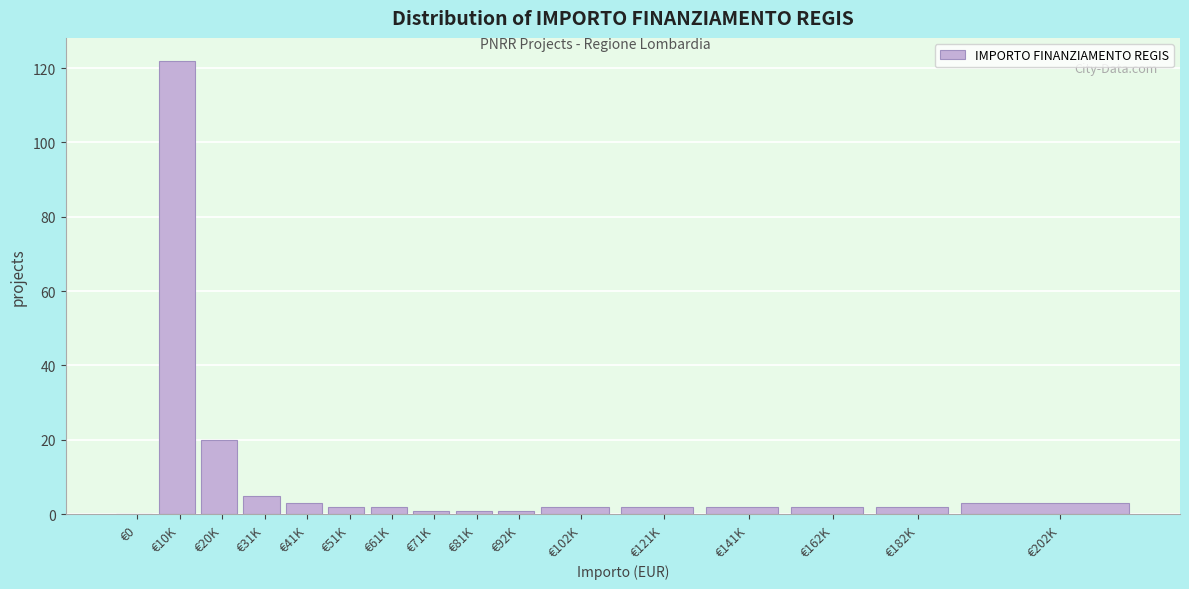

Reading left to right, list all the values displayed in this chart.

€0=0	€10K=122	€20K=20	€31K=5	€41K=3	€51K=2	€61K=2	€71K=1	€81K=1	€92K=1	€102K=2	€121K=2	€141K=2	€162K=2	€182K=2	€202K=3